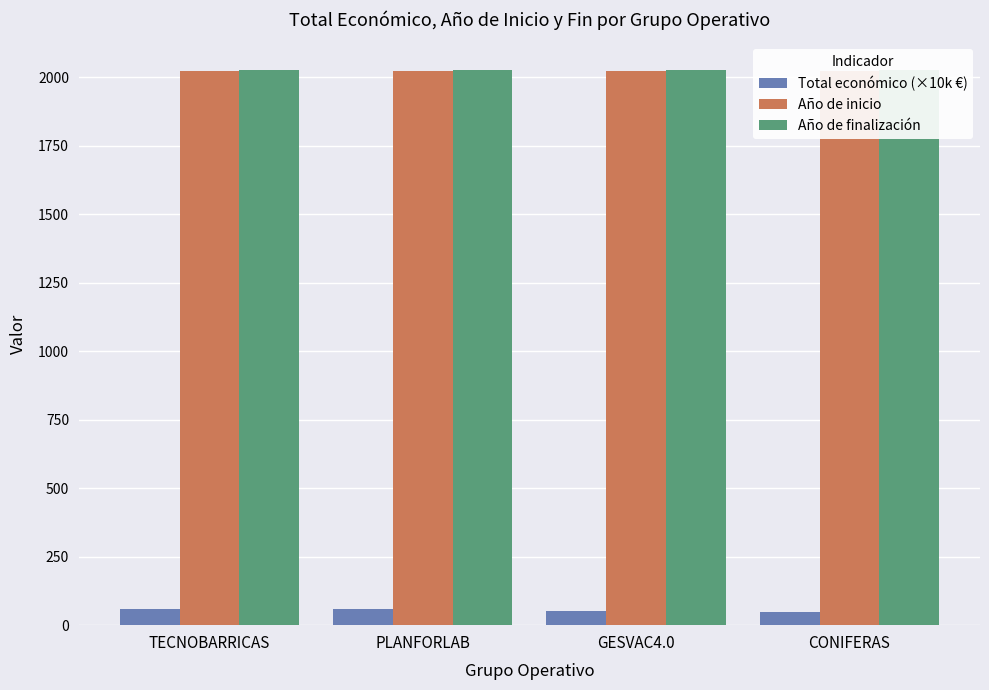

Where is Total económico (×10k €) nearest to the value 54?

GESVAC4.0